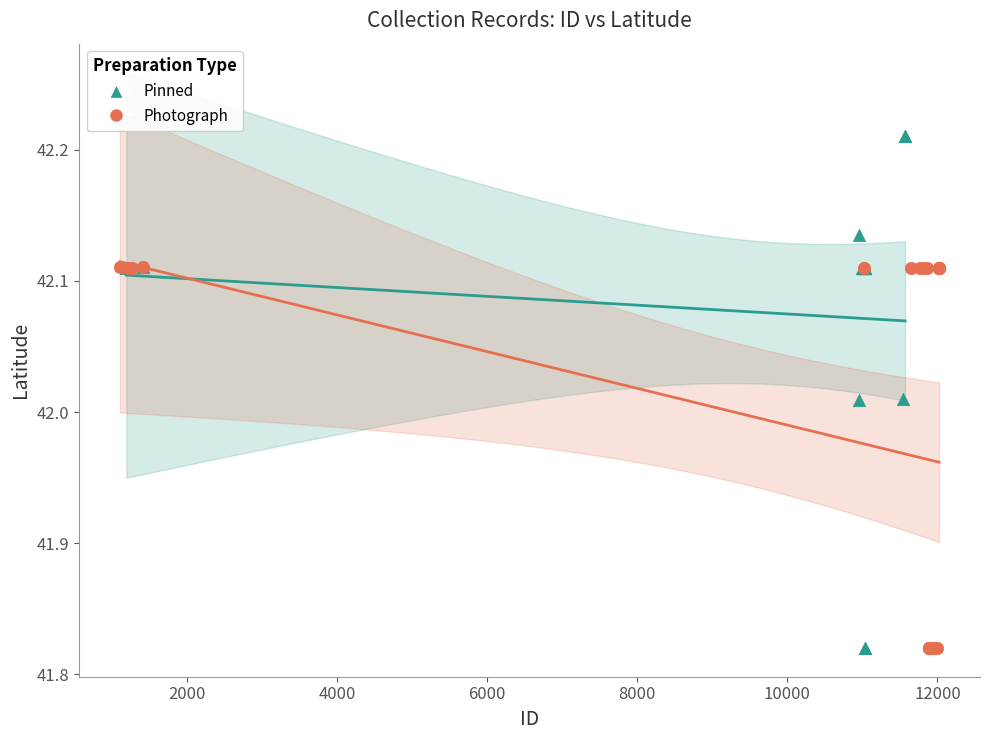

Which series contains the highest Y value?

Pinned